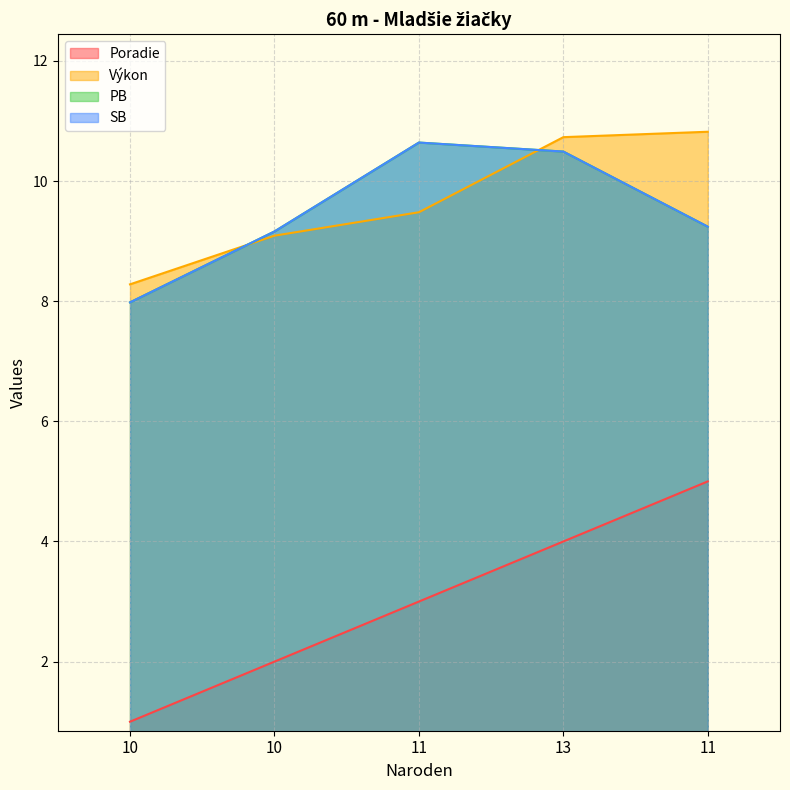

True or false: Poradie and Výkon cross at least once.

False